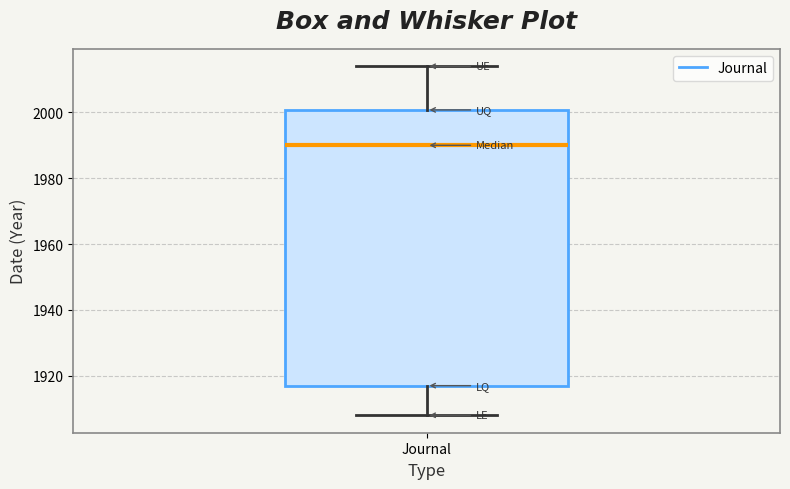

Read this box plot against the y-axis: the position of the median line, the range covered by the box, and the ends of both whiskers. The values are not printed on the chart, so give them approximately, as read against the axis.

median 1990, box 1918 to 2000, whiskers 1908 to 2014